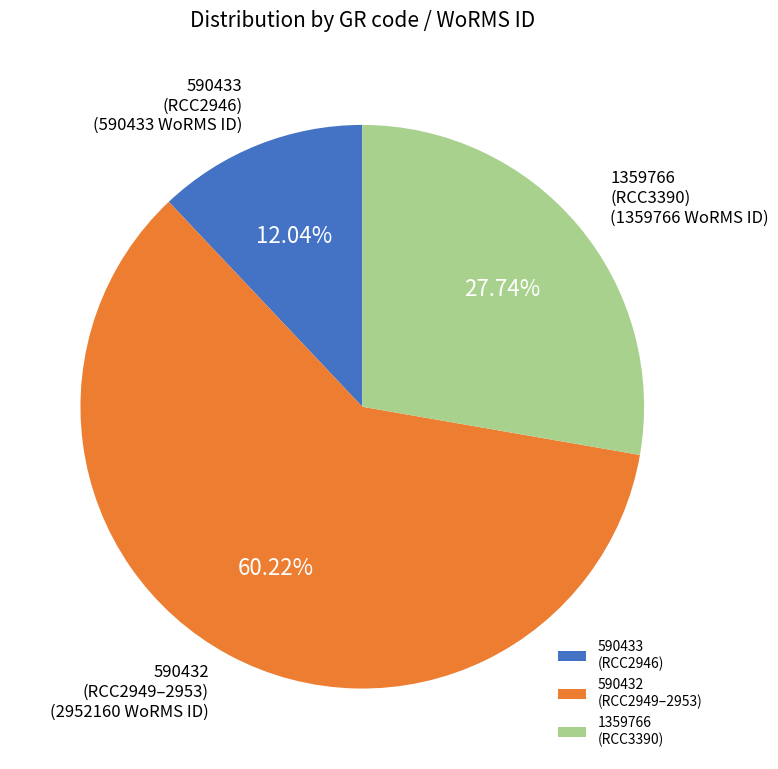

How many segments does this pie chart have?

3